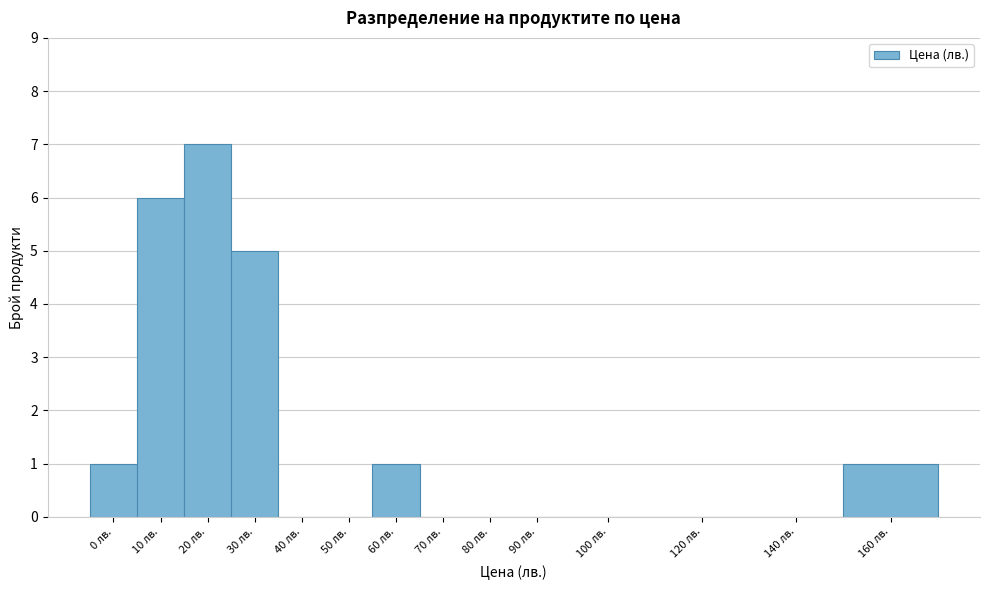

Reading left to right, extract all data points from this chart.

0 лв.=1	10 лв.=6	20 лв.=7	30 лв.=5	40 лв.=0	50 лв.=0	60 лв.=1	70 лв.=0	80 лв.=0	90 лв.=0	100 лв.=0	120 лв.=0	140 лв.=0	160 лв.=1